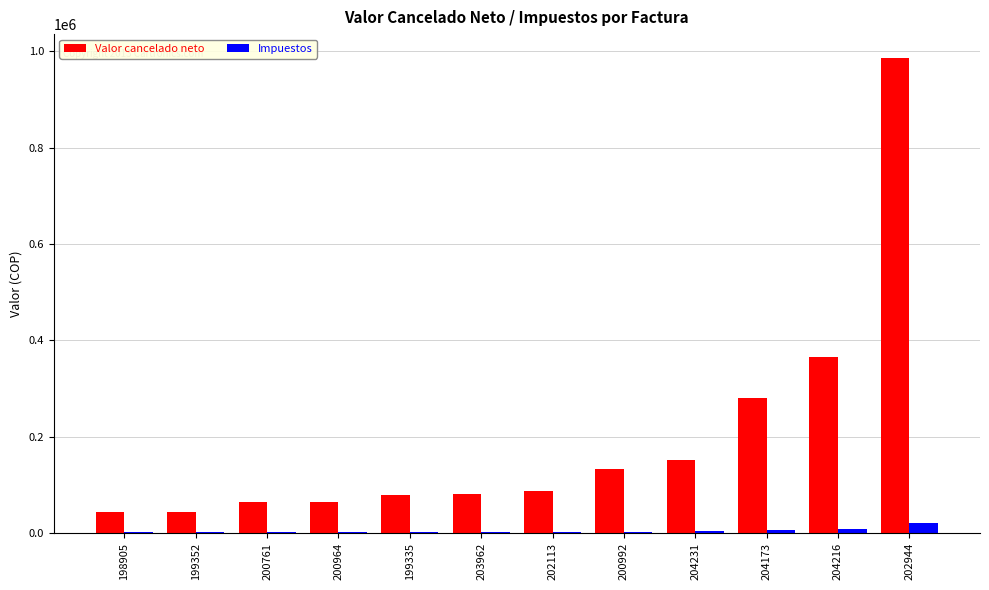

Which series changed the most between 199352 and 200992?

Valor cancelado neto